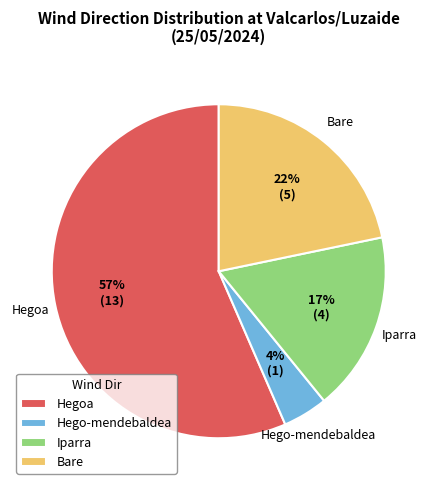

What percentage is the Iparra slice, to the nearest percent?

17%